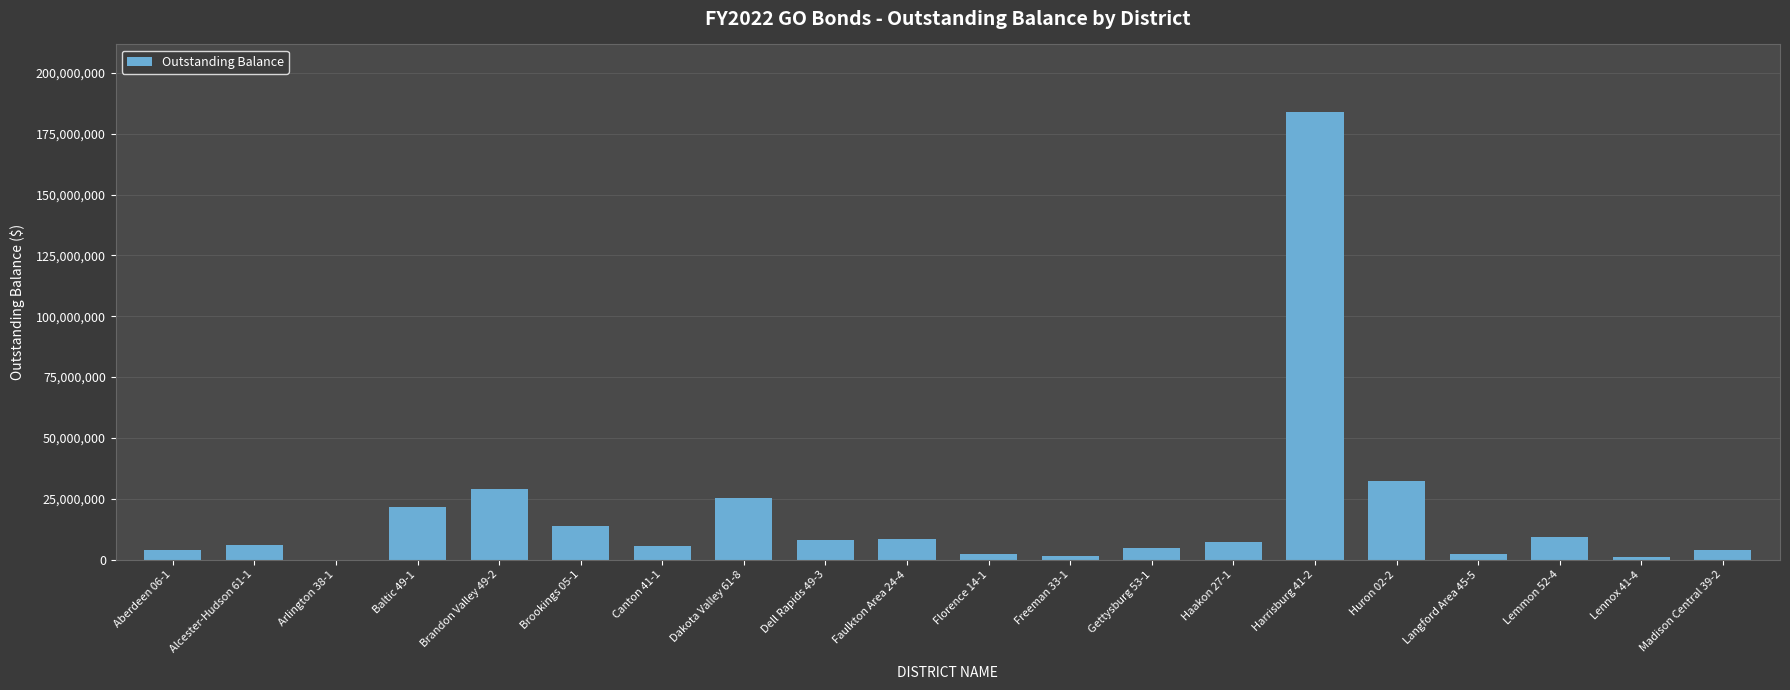

Where is the data nearest to the value 92052500?

Huron 02-2